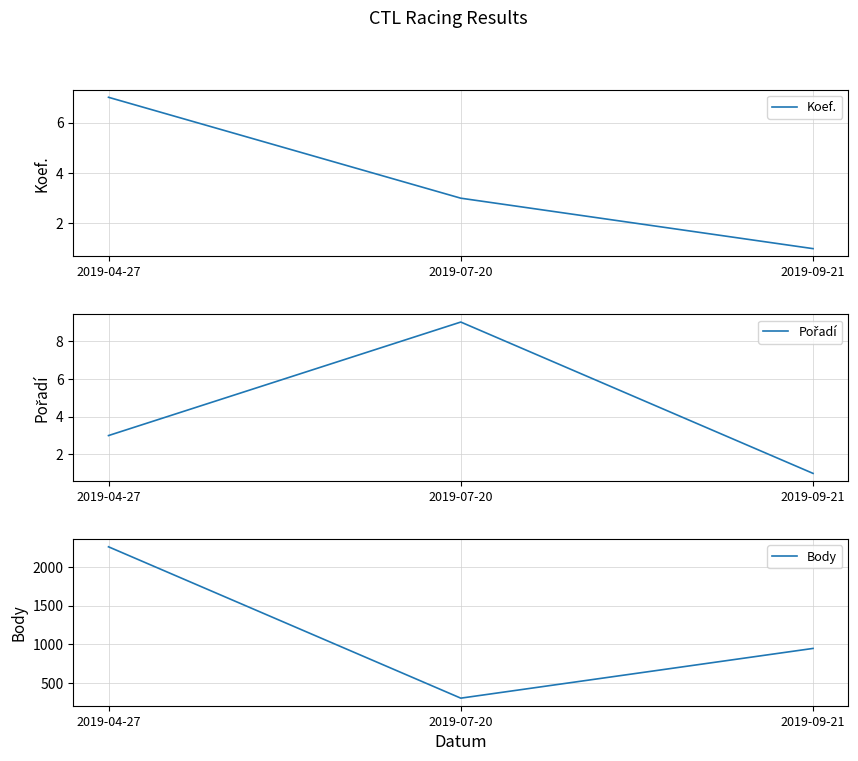

What is the total value across all series at 2019-09-21?

948